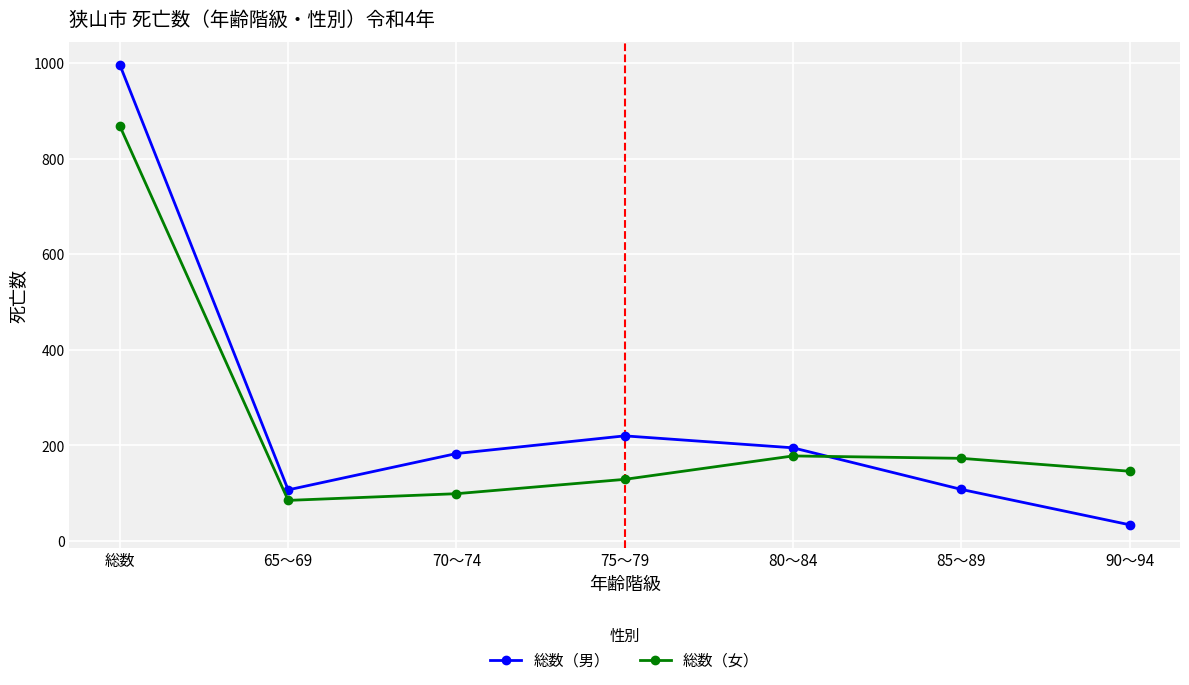

Which series has the largest total across all categories?

総数（男）